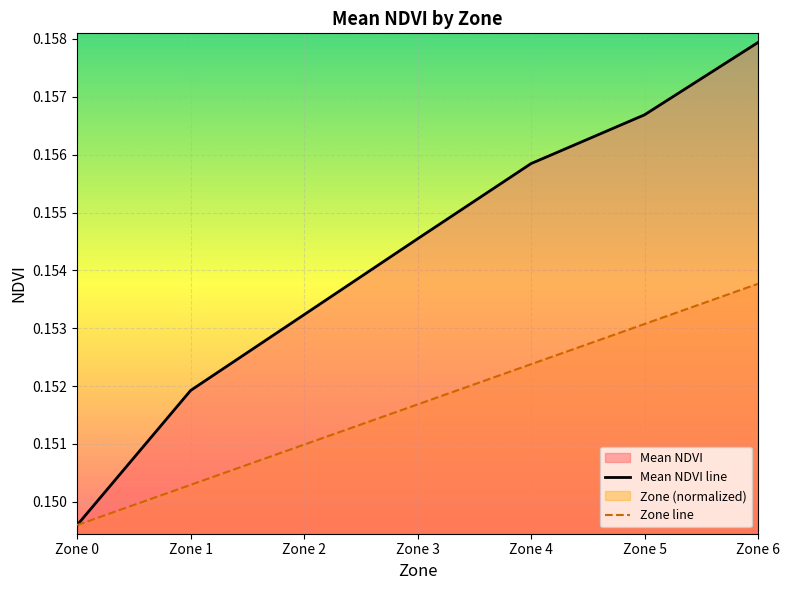

Count the Mean NDVI line values in the range 0 to 1.

7